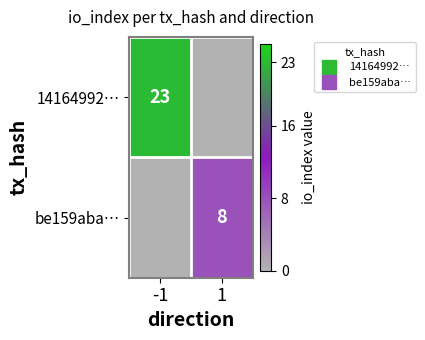

Between -1 and 1, which is larger?

-1